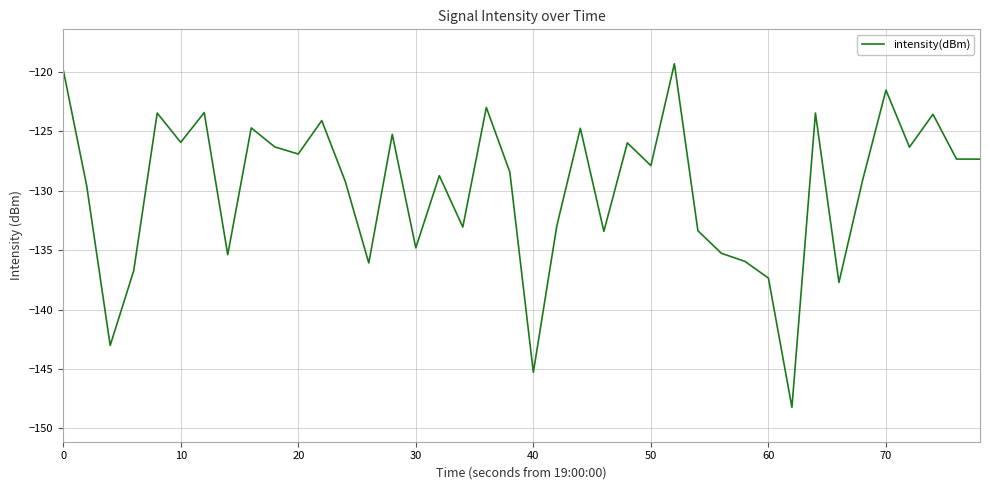

What is the maximum value shown in the chart?

-119.3